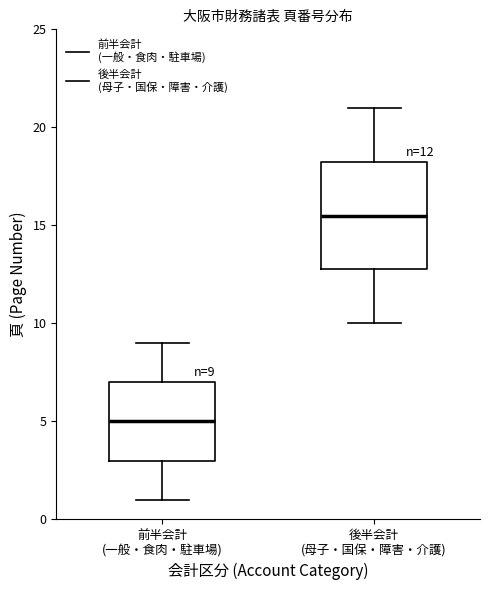

Which box's median line is the highest?

後半会計 (母子・国保・障害・介護)